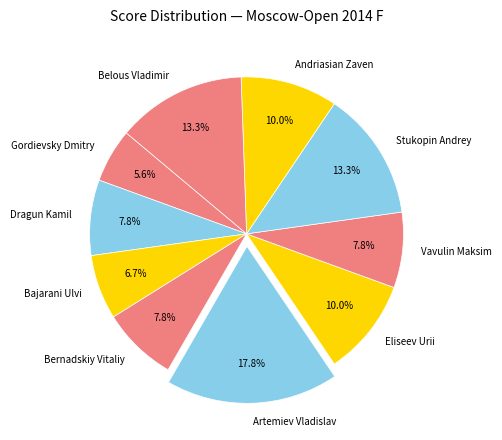

True or false: Bernadskiy Vitaliy accounts for 22% of the total.

False